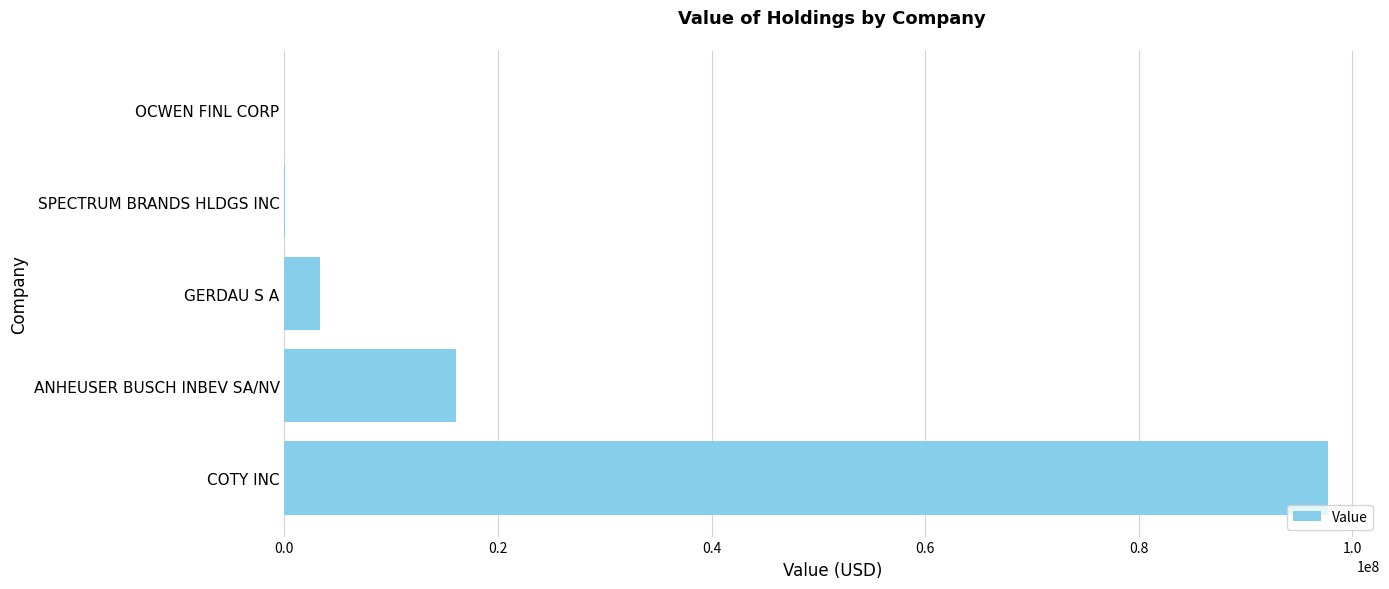

Between SPECTRUM BRANDS HLDGS INC and GERDAU S A, which is larger?

GERDAU S A